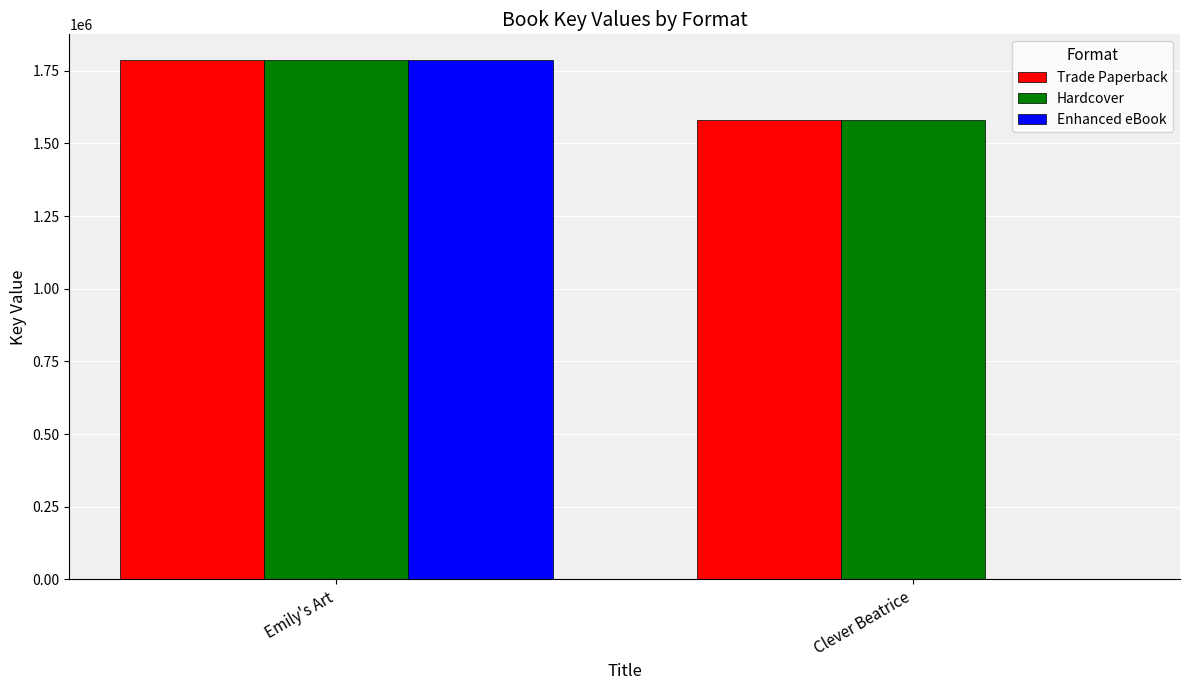

Where is Enhanced eBook nearest to the value 892952?

Clever Beatrice